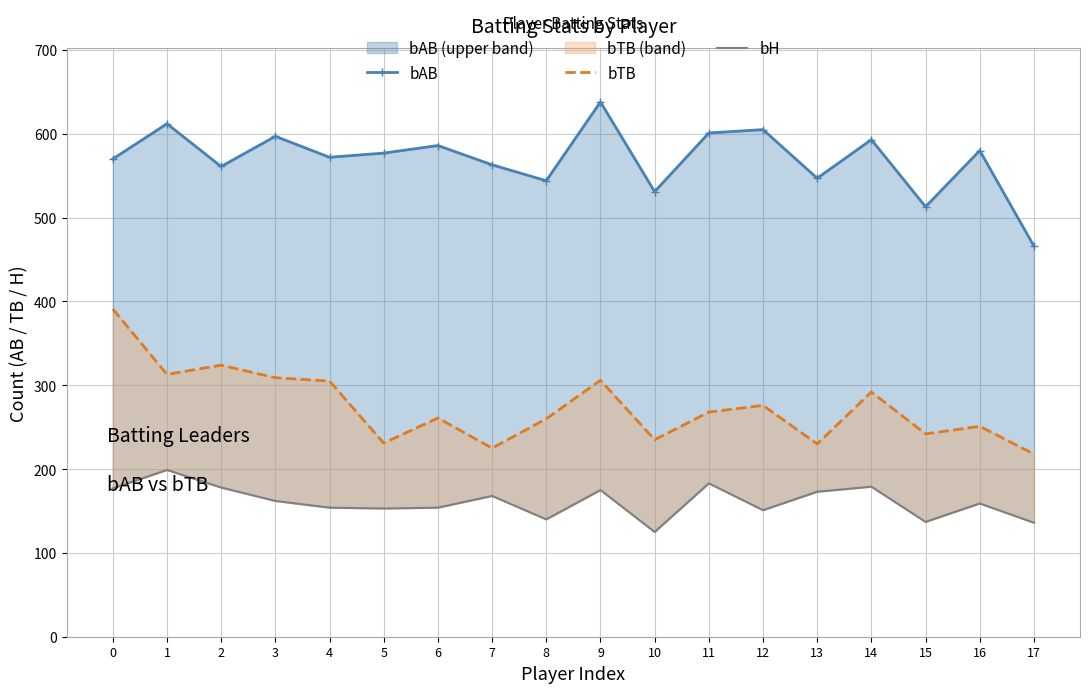

Which has a higher value, 11 or 9?

9